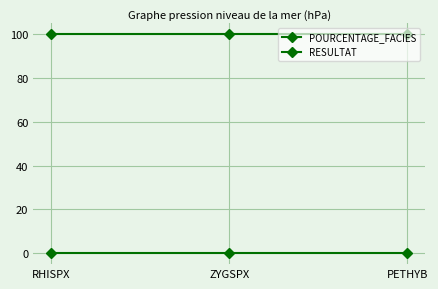

Is this an area chart (filled region under the line)?

No